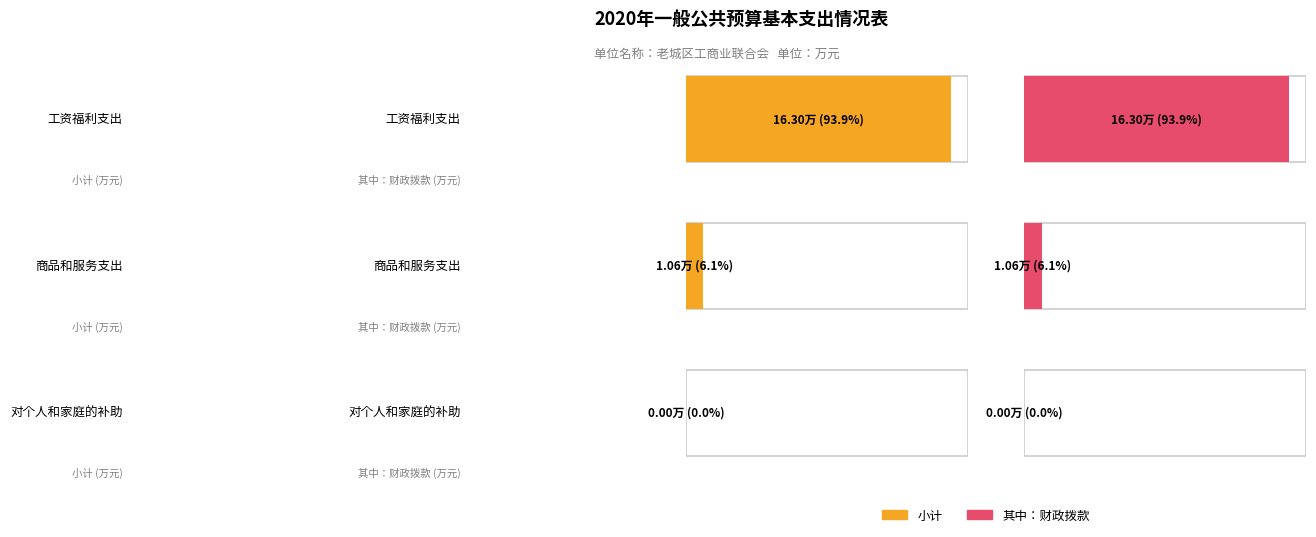

At 商品和服务支出, list the series in order from smallest to largest.

小计, 其中：财政拨款